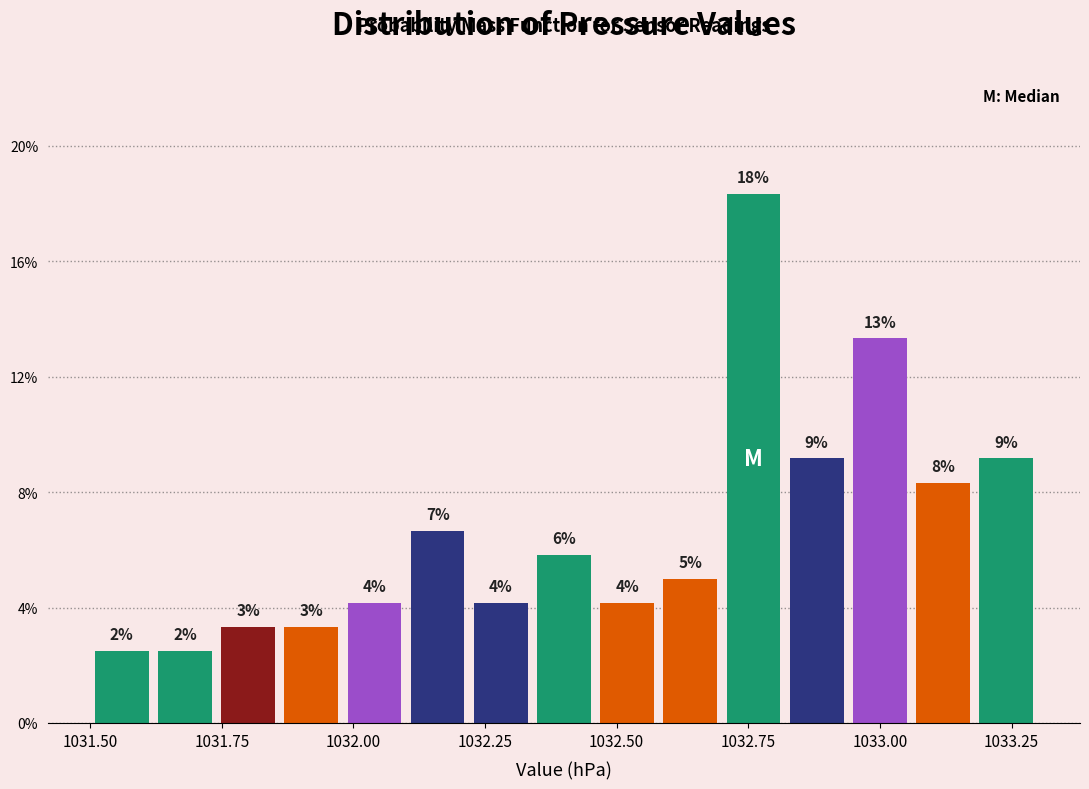

Around what value on the x-axis is the tallest bar? Give the approximate position of its centre, as read against the axis.

1032.75